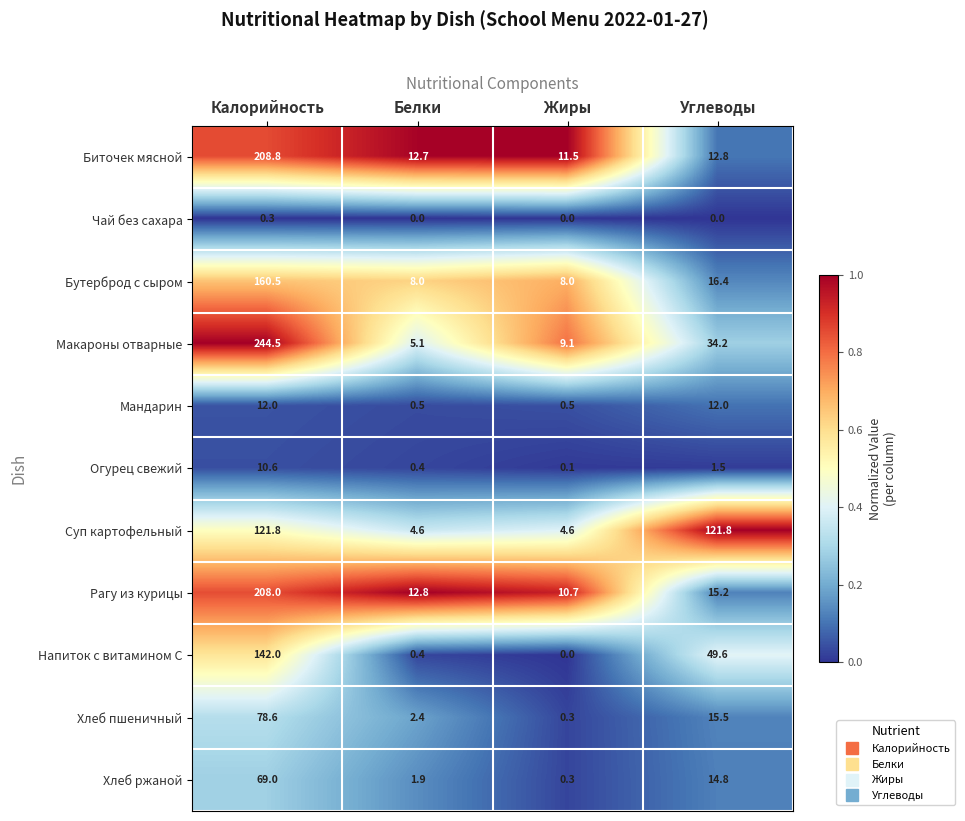

Which series has the widest spread of values?

Макароны отварные